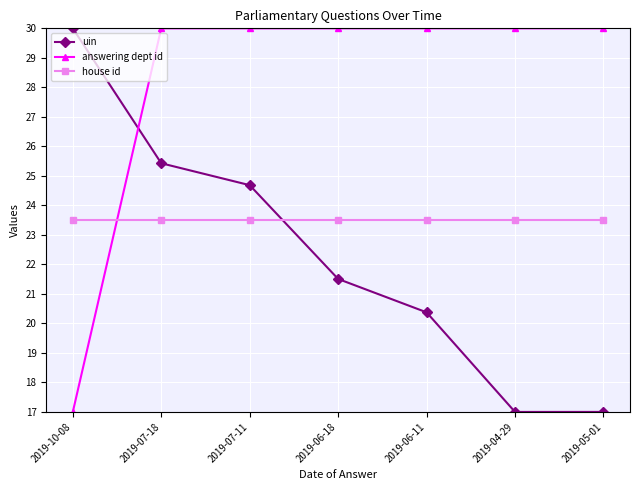

What are all the series names shown in the legend?

uin, answering dept id, house id